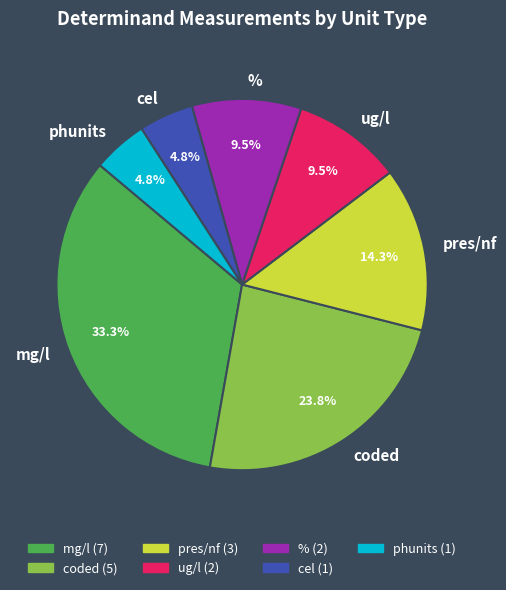

Does cel represent more than half of the total?

No